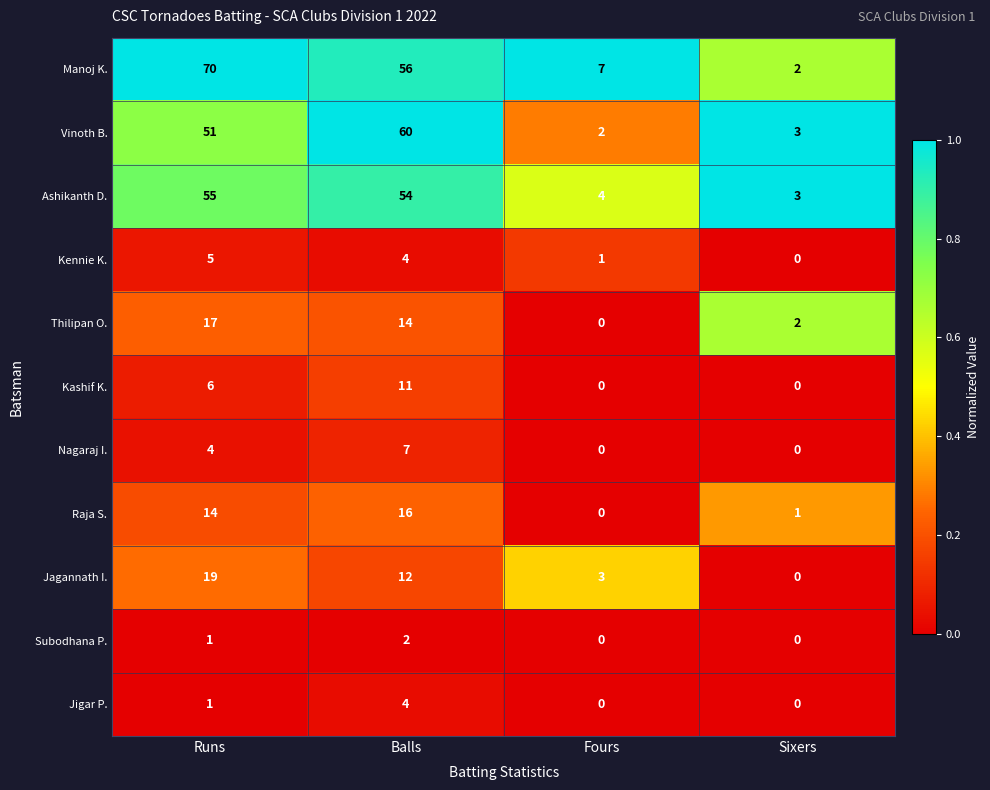

What is the highest value of the Thilipan O. series?

17